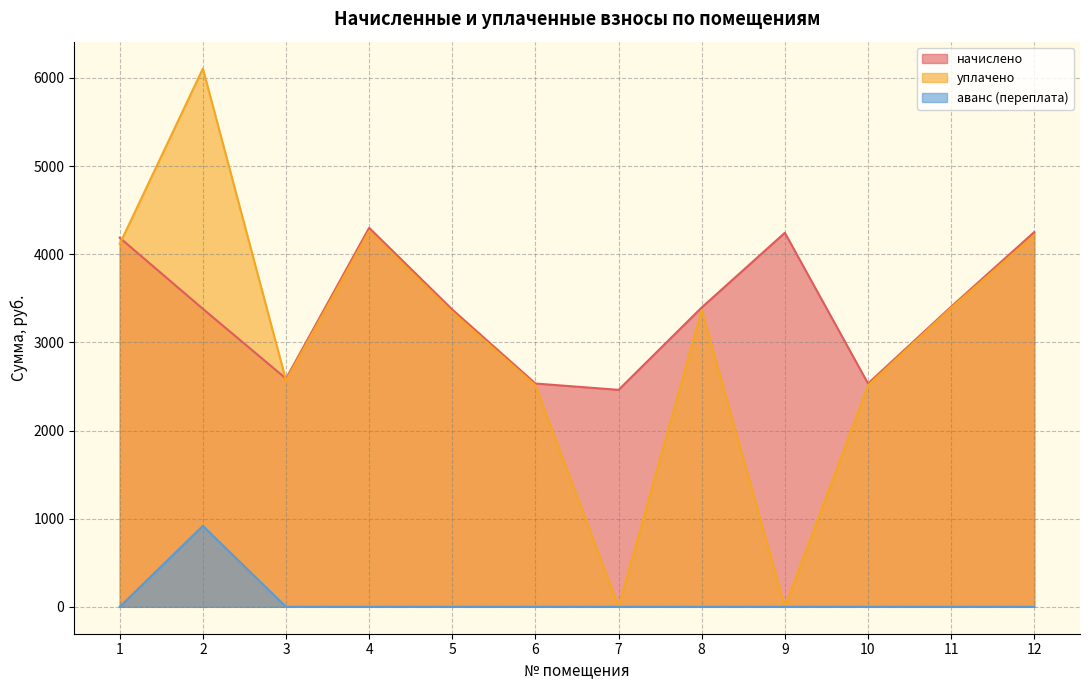

What is the value of the уплачено point at the 5th from the left?

3343.9